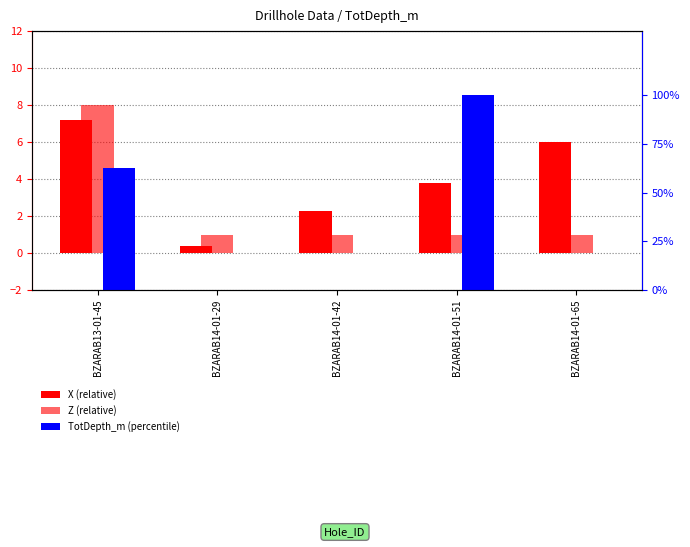

How many values in the Z (relative) series exceed 1?

1